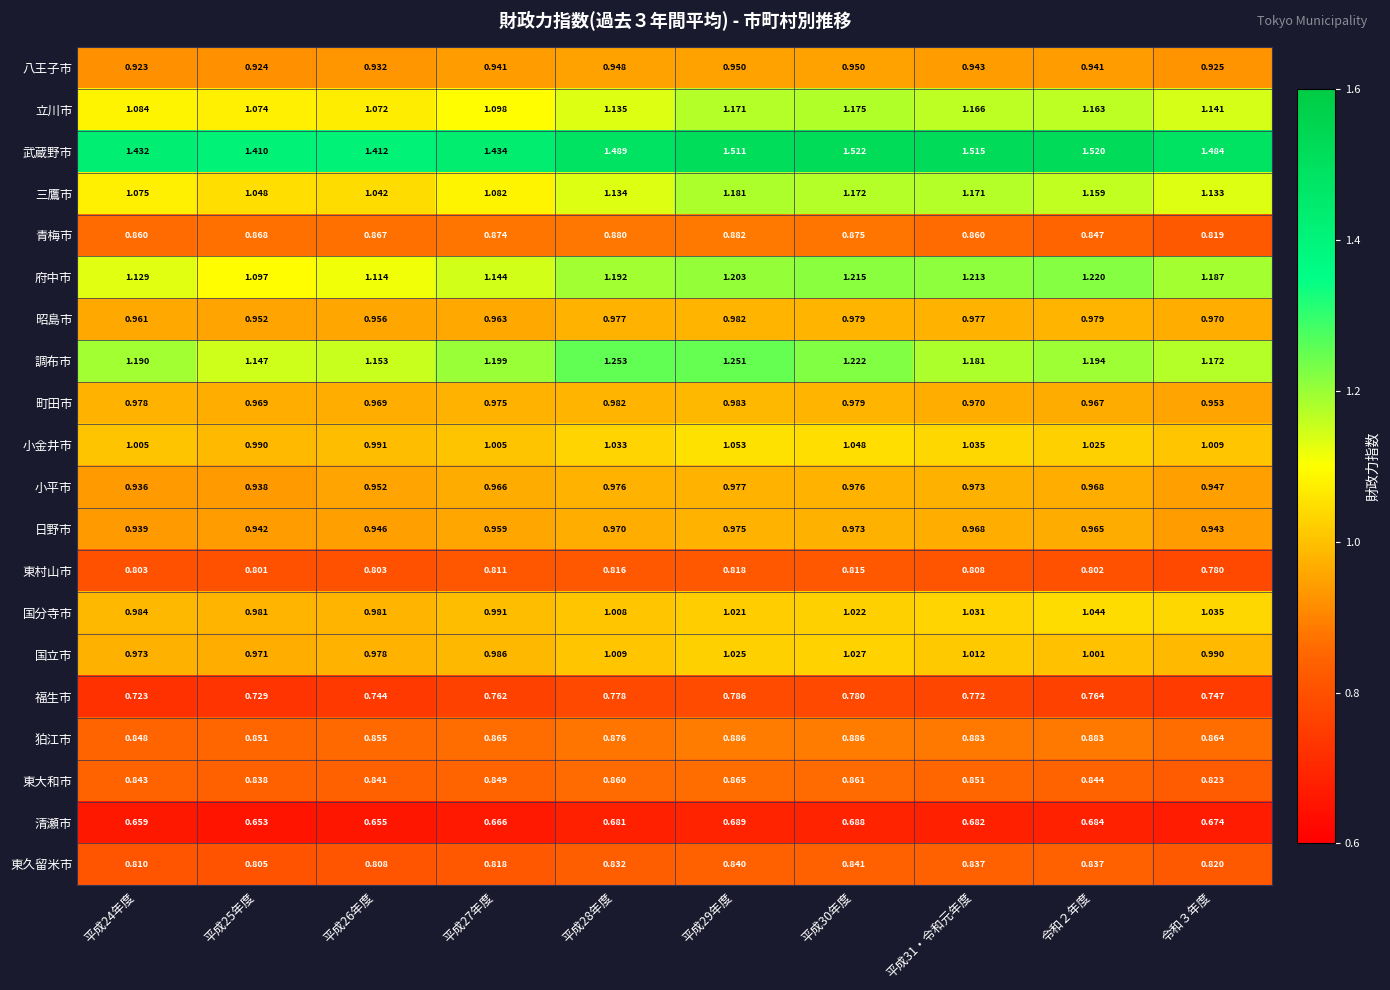

List the series in order of their peak value, highest first.

武蔵野市, 調布市, 府中市, 三鷹市, 立川市, 小金井市, 国分寺市, 国立市, 町田市, 昭島市, 小平市, 日野市, 八王子市, 狛江市, 青梅市, 東大和市, 東久留米市, 東村山市, 福生市, 清瀬市